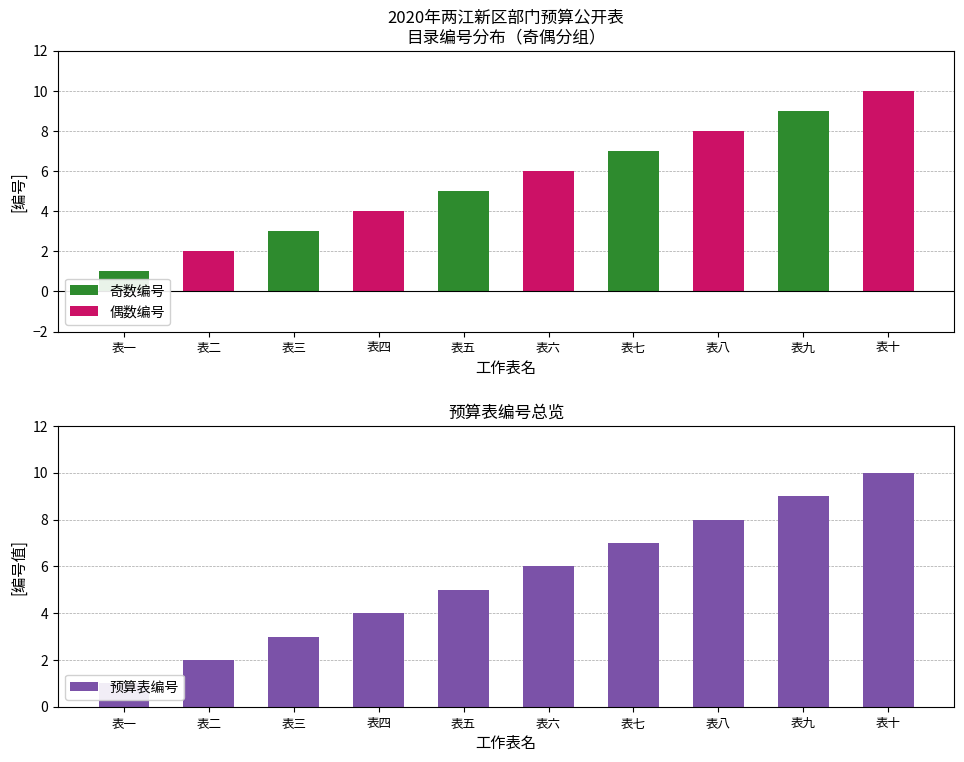

The 奇数编号 series shows 7 at 表七. True or false?

True